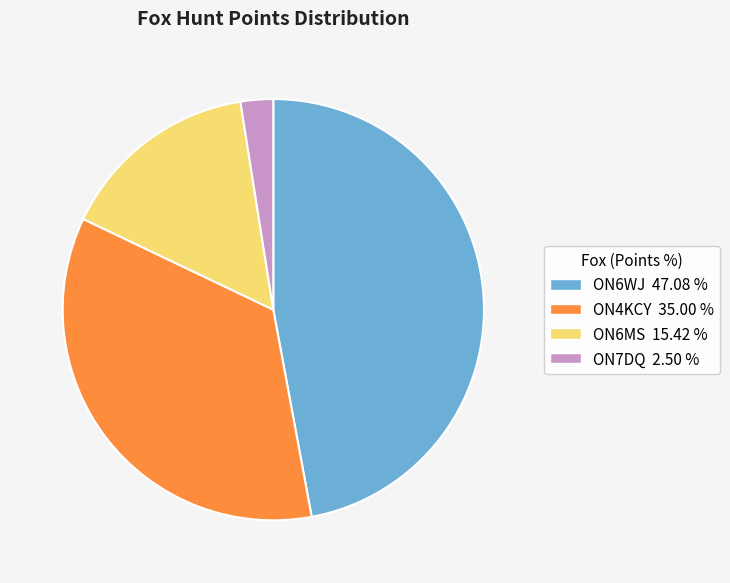

Which has a higher value, ON7DQ or ON4KCY?

ON4KCY